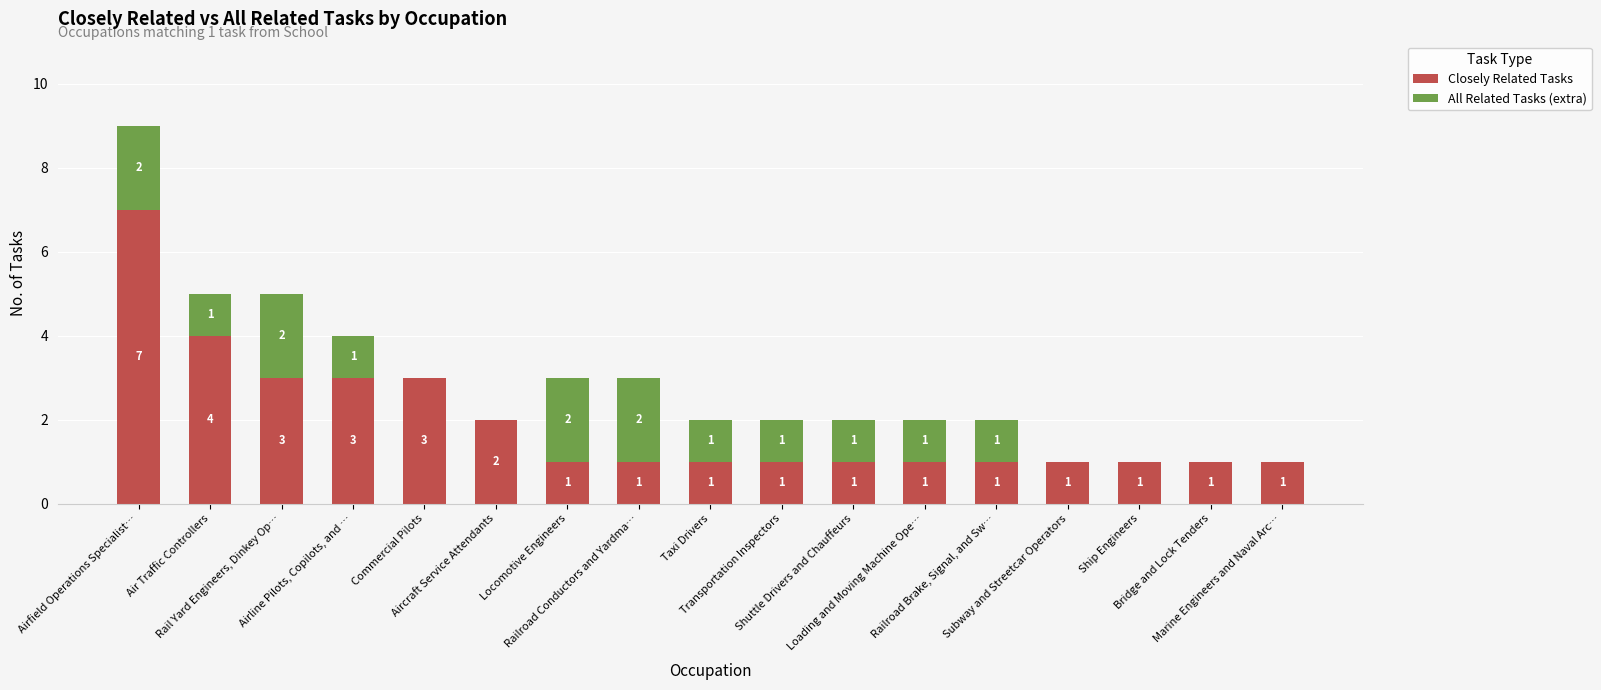

What is the label of the 7th bar from the right?

Shuttle Drivers and Chauffeurs